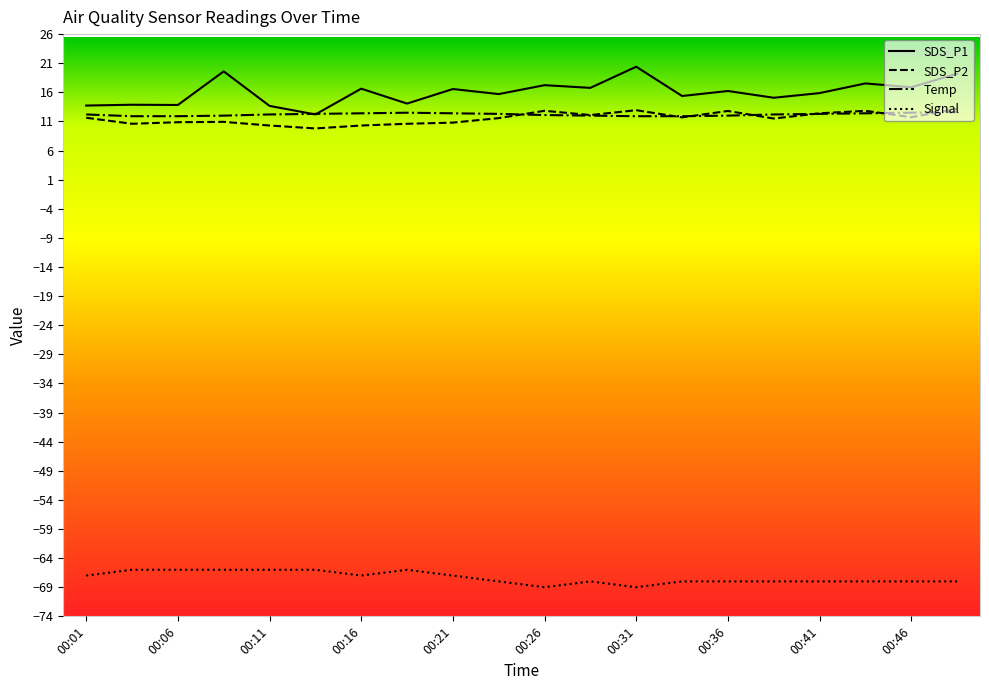

True or false: Signal and SDS_P2 cross at least once.

False